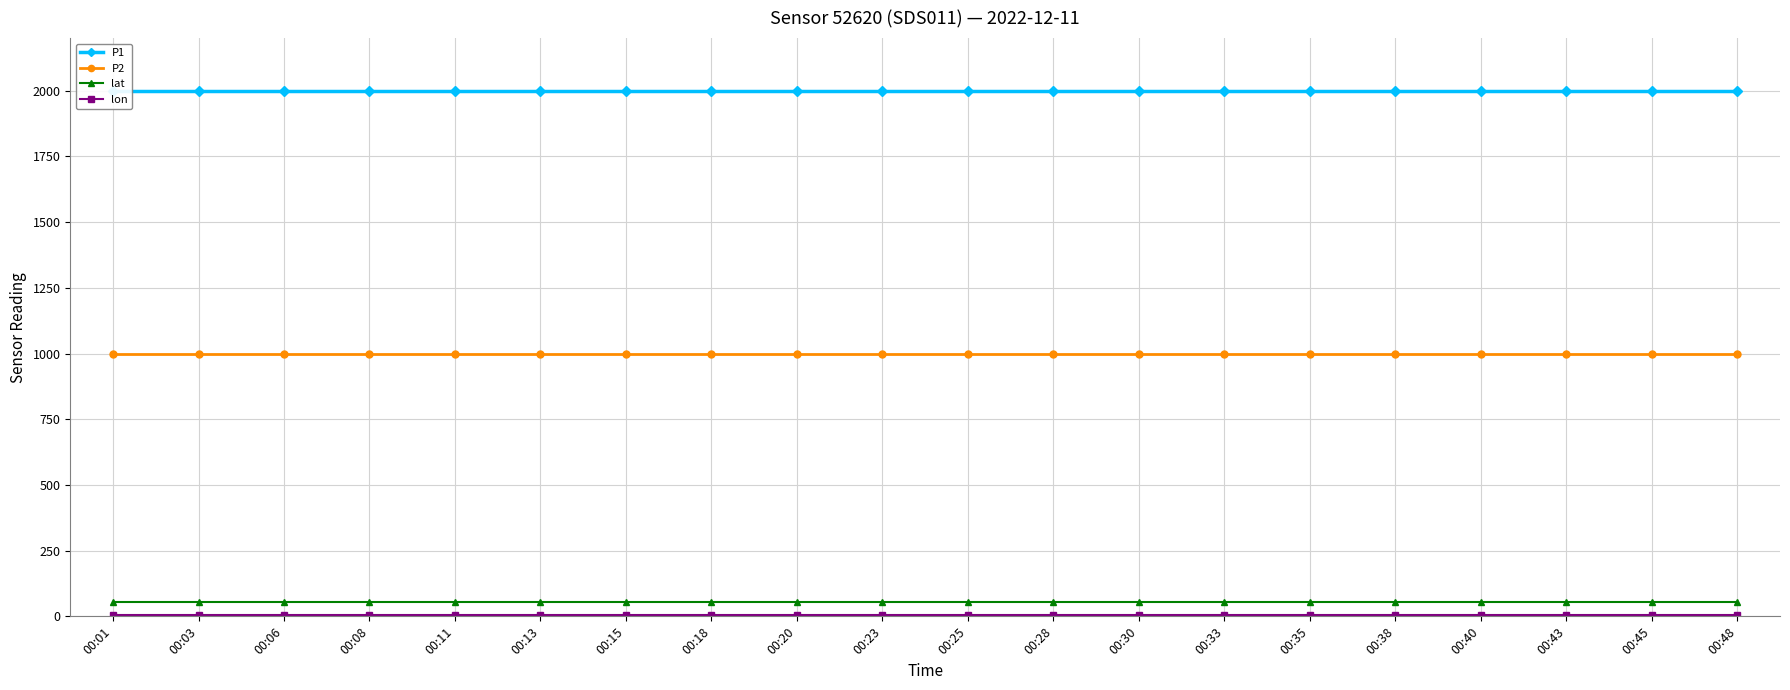

How many lines are shown in the chart?

4